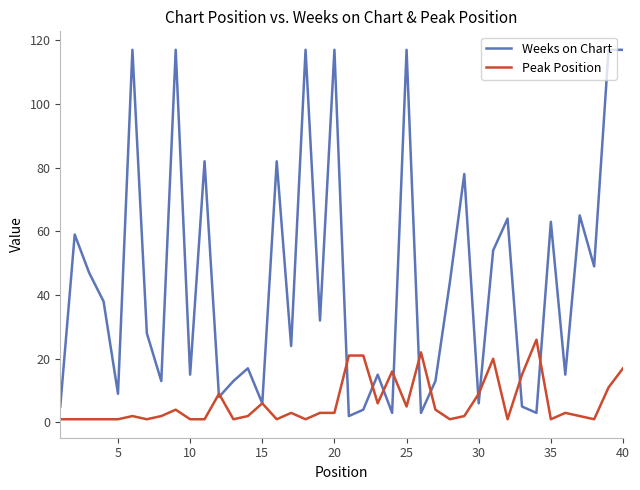

What is the greatest value displayed?

117